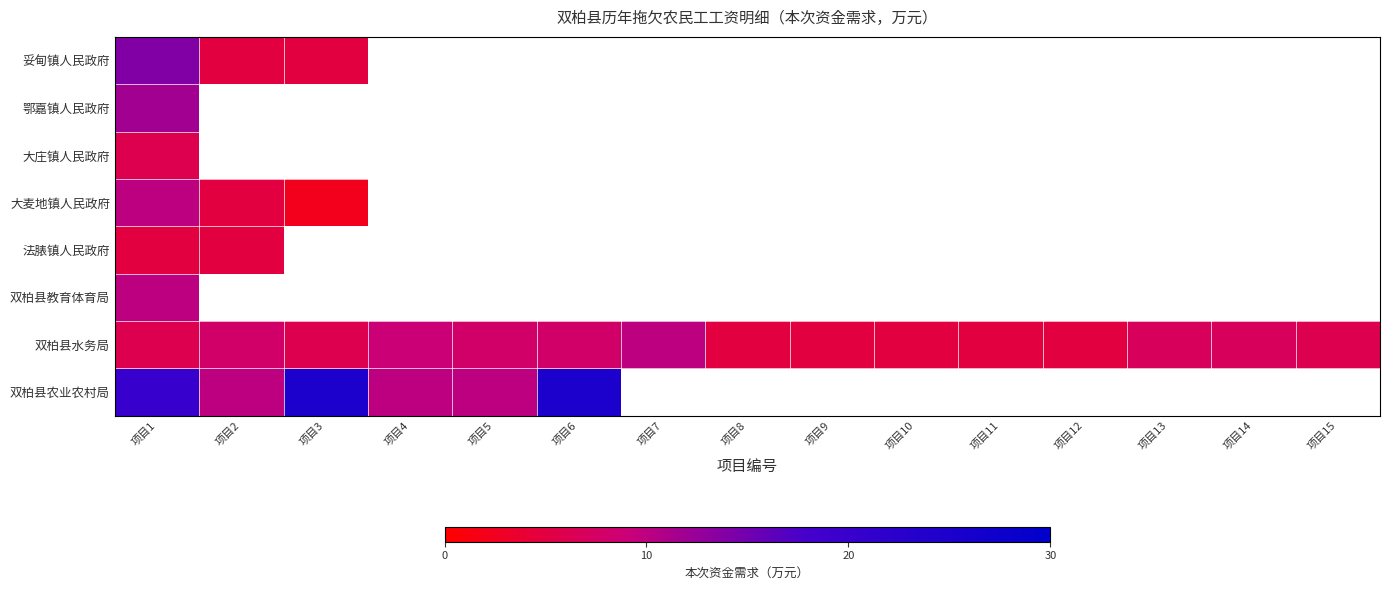

Which series has the widest spread of values?

双柏县农业农村局